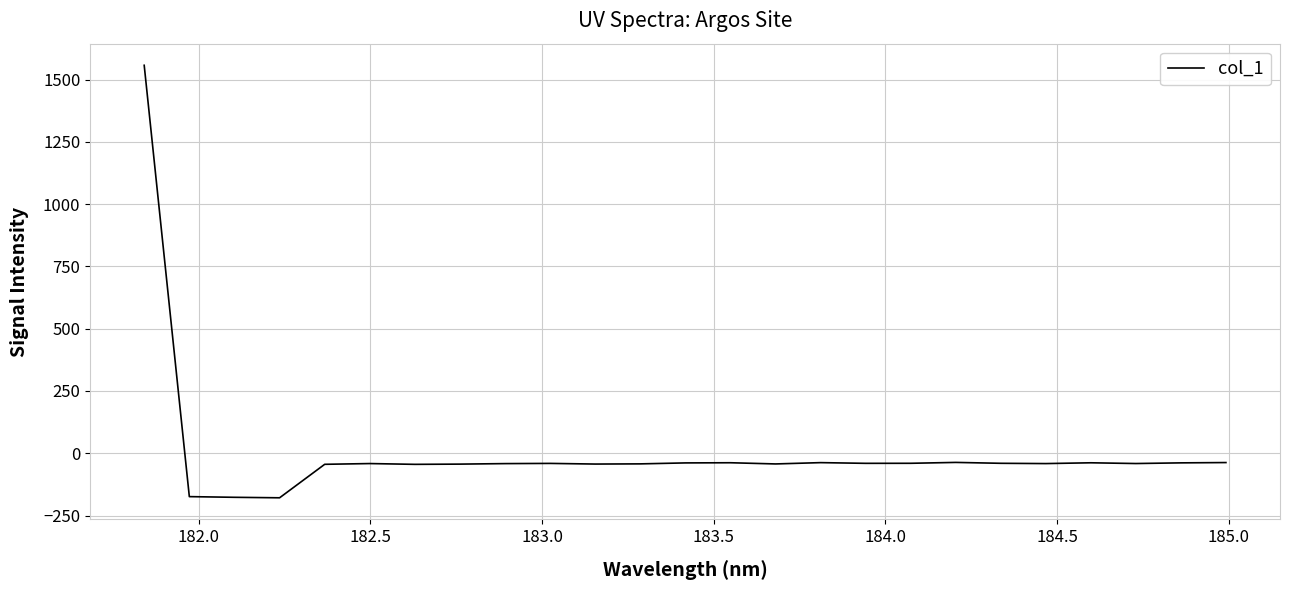

What is the average value?

7.0